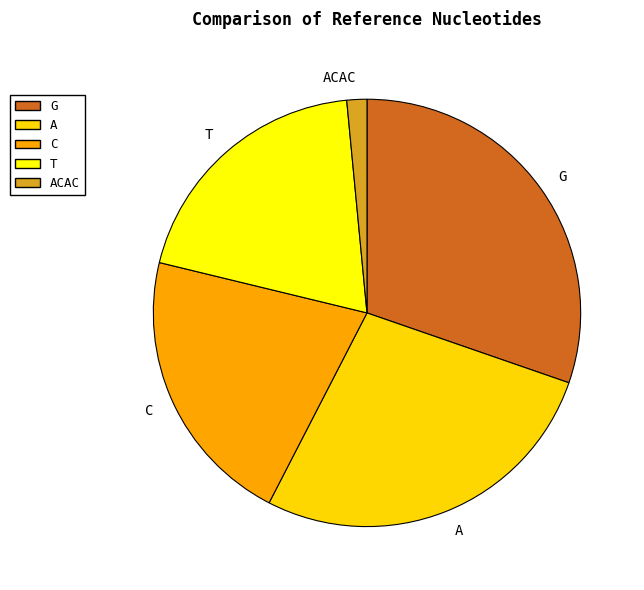

Is there a majority slice in this chart?

No